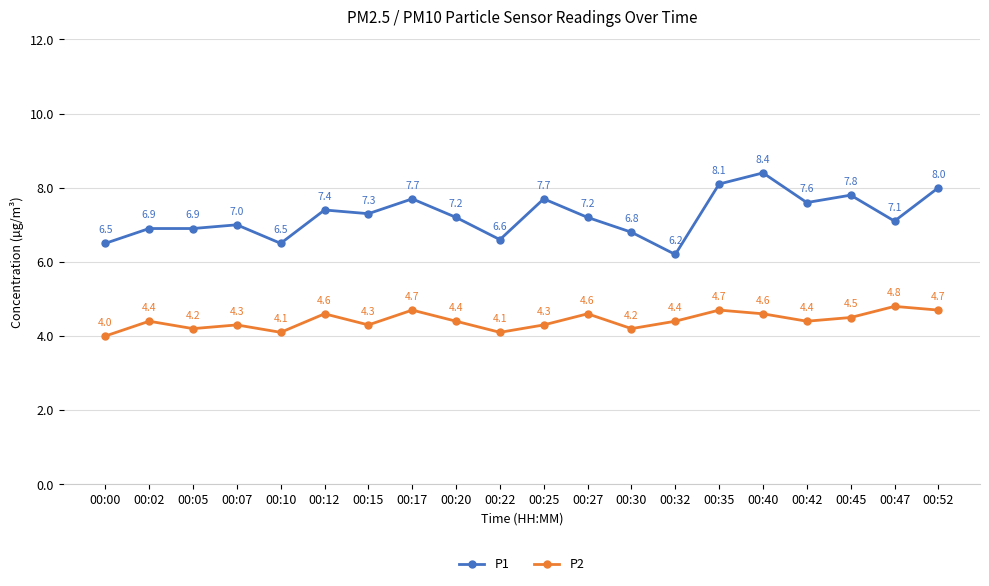

What is the value of the P2 point at the 9th from the left?

4.4